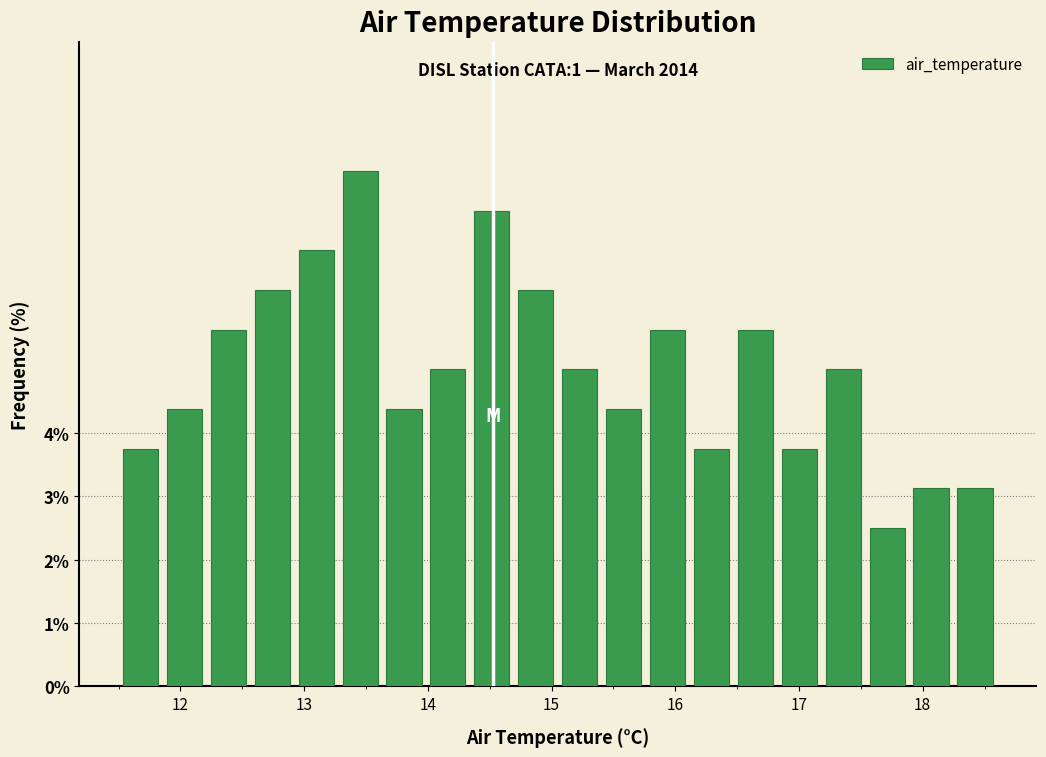

Around what value on the x-axis is the tallest bar? Give the approximate position of its centre, as read against the axis.

13.5